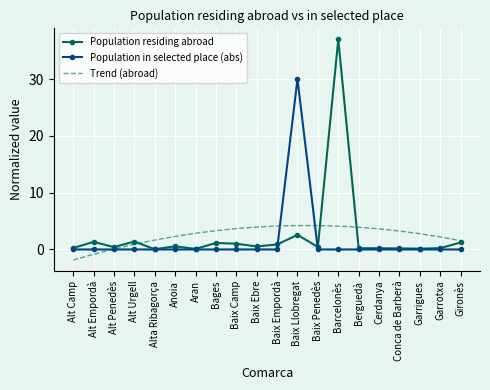

Reading left to right, extract all data points from this chart.

Population residing abroad: 0.2	1.3	0.4	1.4	0.0	0.6	0.1	1.1	1.0	0.5	0.9	2.6	0.4	37.0	0.2	0.2	0.2	0.1	0.2	1.2
Population in selected place (abs): 0.0	0.0	0.0	0.0	0.0	0.0	0.0	0.0	0.0	0.0	0.0	30.0	0.0	0.0	0.0	0.0	0.0	0.0	0.0	0.0